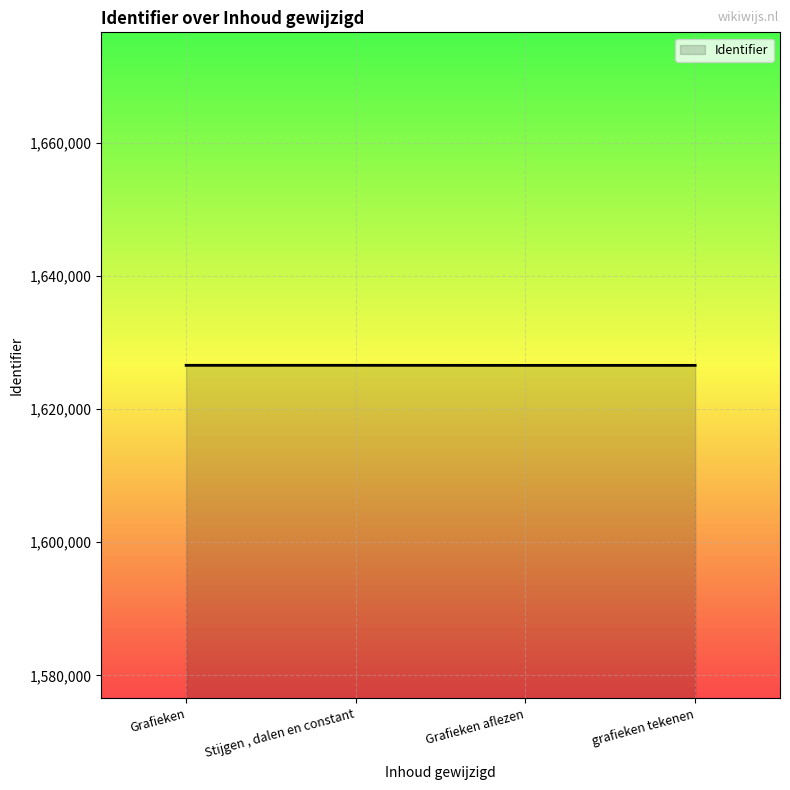

What is the difference between the second highest and minimum values?

9